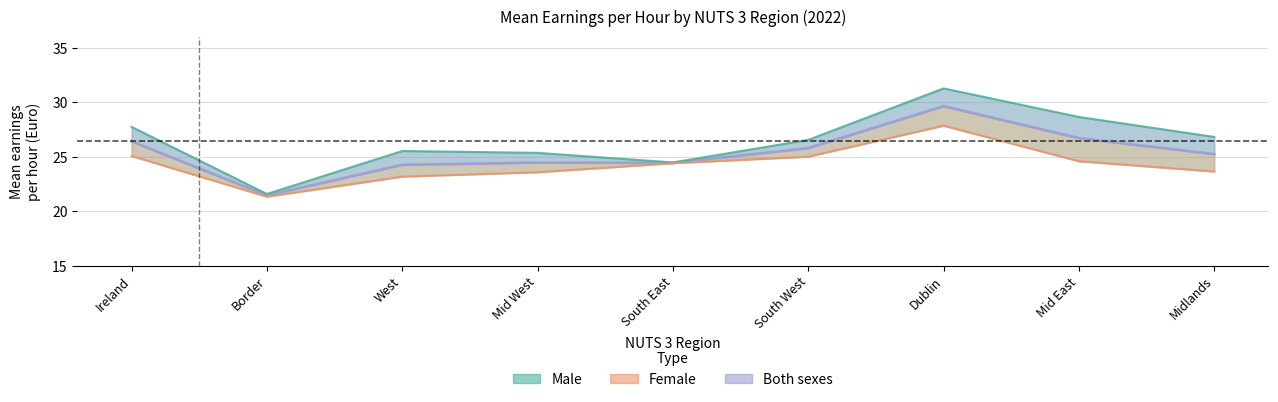

Reading right to left, transcribe all the data shown in this chart.

Male: Midlands=26.8	Mid East=28.6	Dublin=31.3	South West=26.5	South East=24.5	Mid West=25.4	West=25.5	Border=21.6	Ireland=27.7
Female: Midlands=23.6	Mid East=24.6	Dublin=27.8	South West=25.0	South East=24.4	Mid West=23.6	West=23.2	Border=21.3	Ireland=25.1
Both sexes: Midlands=25.2	Mid East=26.7	Dublin=29.6	South West=25.8	South East=24.4	Mid West=24.5	West=24.2	Border=21.4	Ireland=26.4